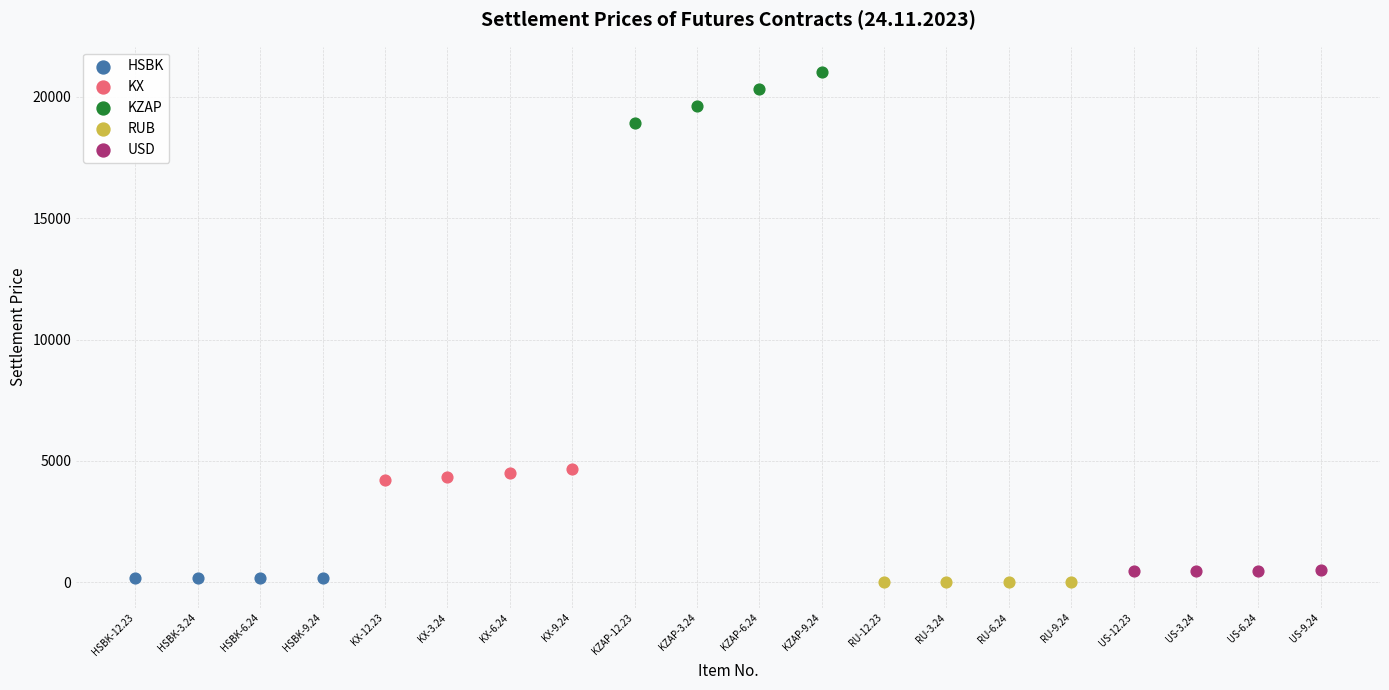

Which series reaches the maximum Y coordinate?

KZAP